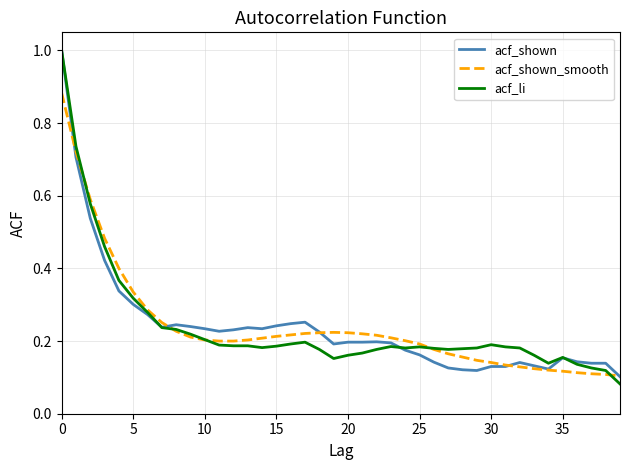

What is the highest value of the acf_li series?

1.0